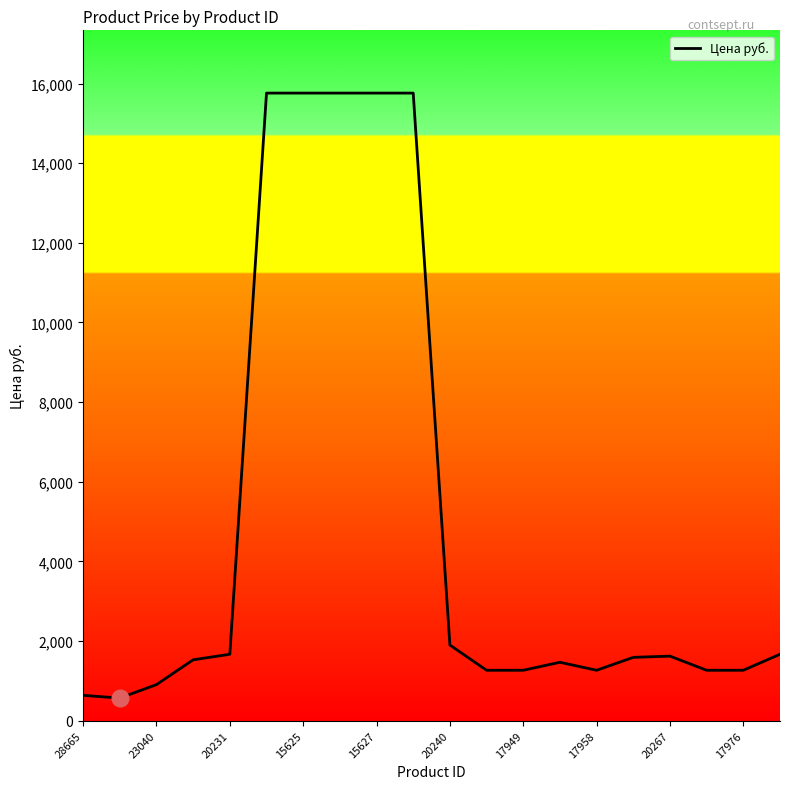

What is the difference between the maximum and minimum values?

15191.0